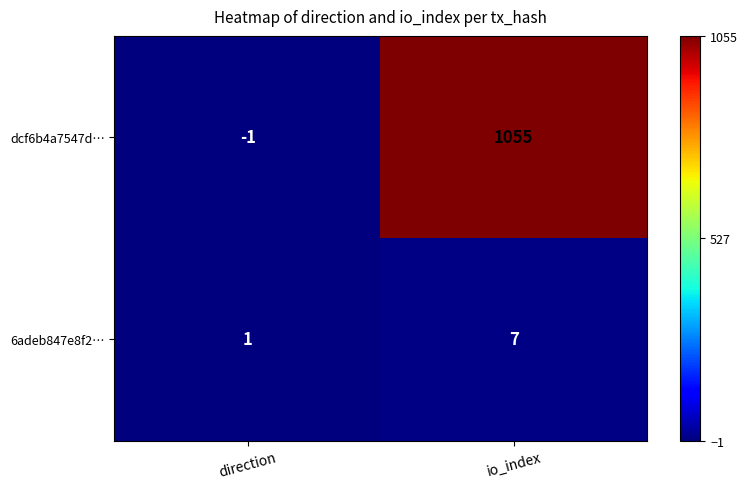

At how many categories does at least one series exceed 1005?

1